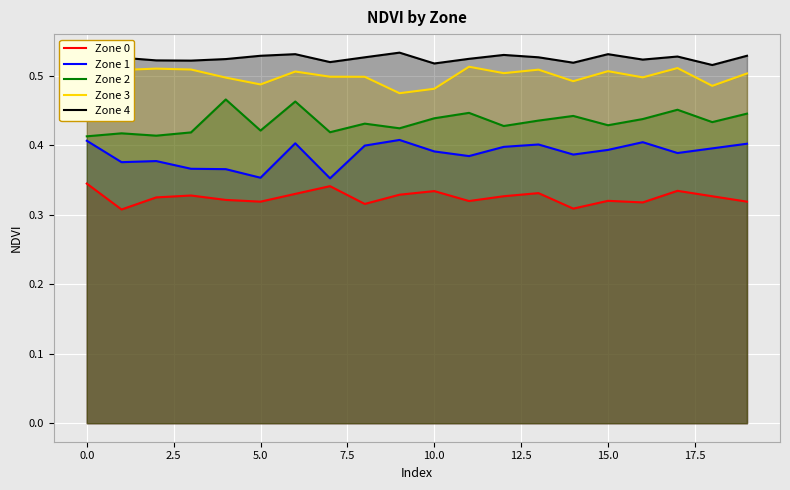

True or false: Zone 1 and Zone 4 intersect in this chart.

False